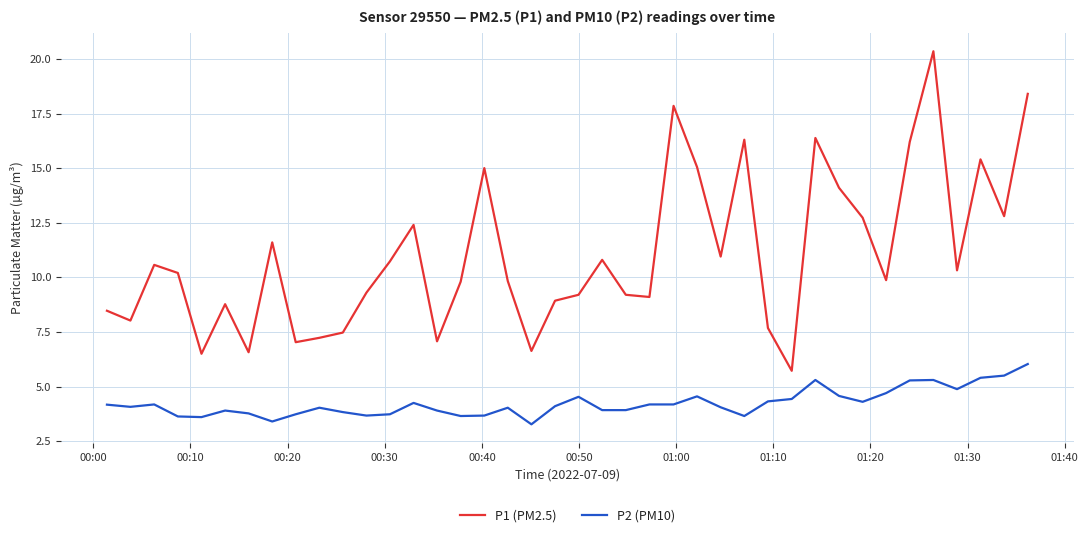

How many lines are shown in the chart?

2